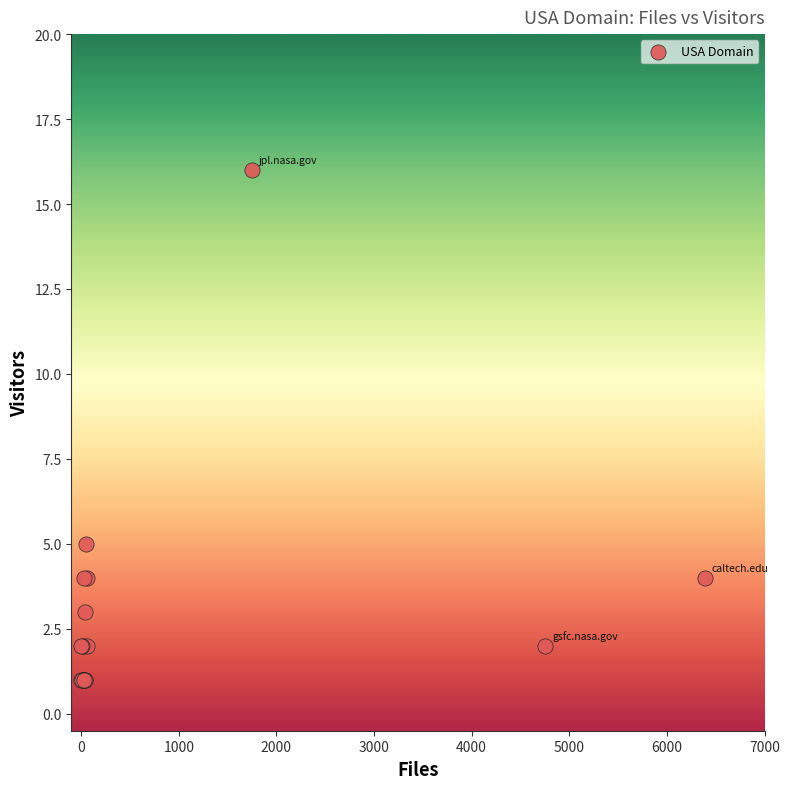

What Y value in the scatter plot is closest to 8?

5